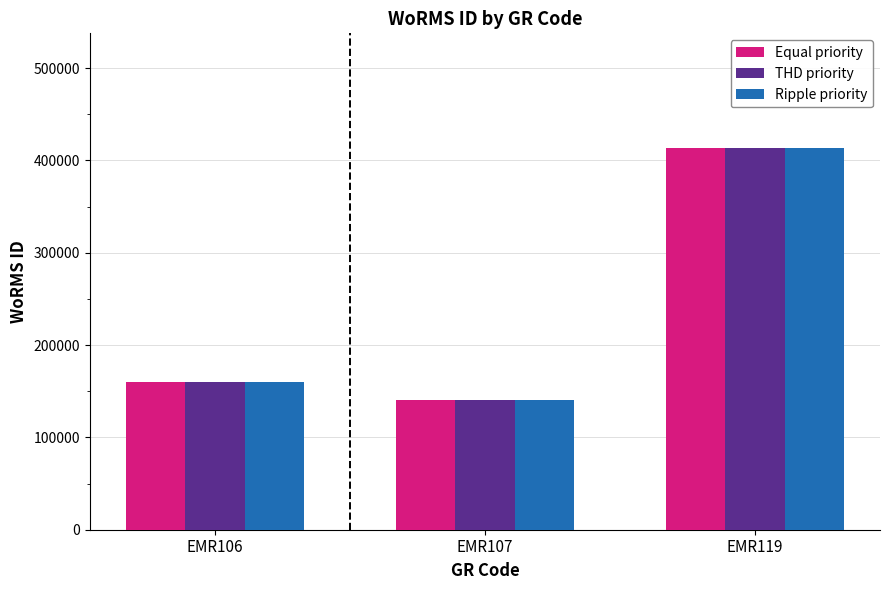

What is the total value across all series at EMR106?

481617